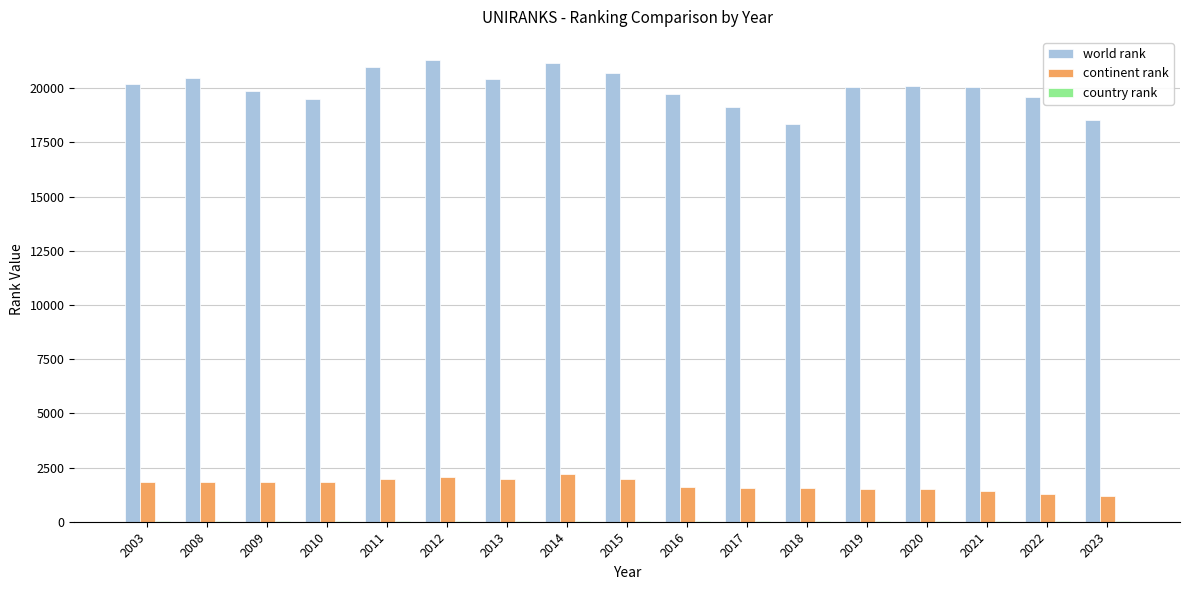

Is the value of continent rank at 2012 greater than the value of world rank at 2014?

No